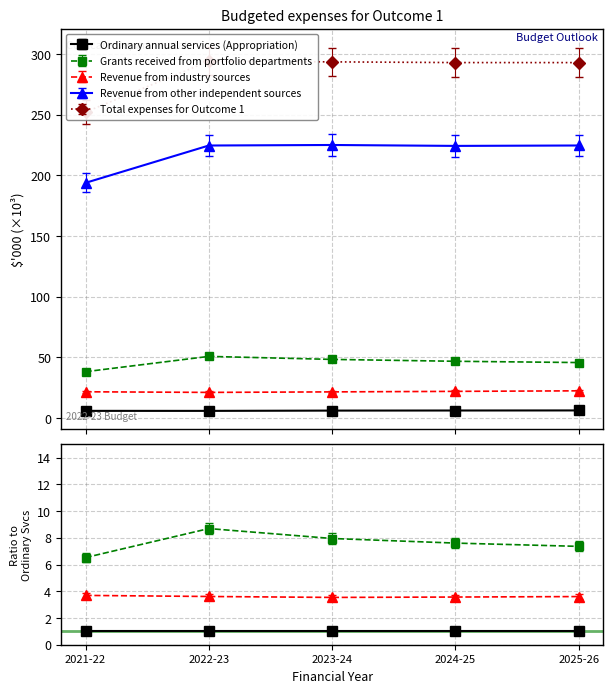

True or false: Revenue from other independent sources and Grants received from portfolio departments cross at least once.

False